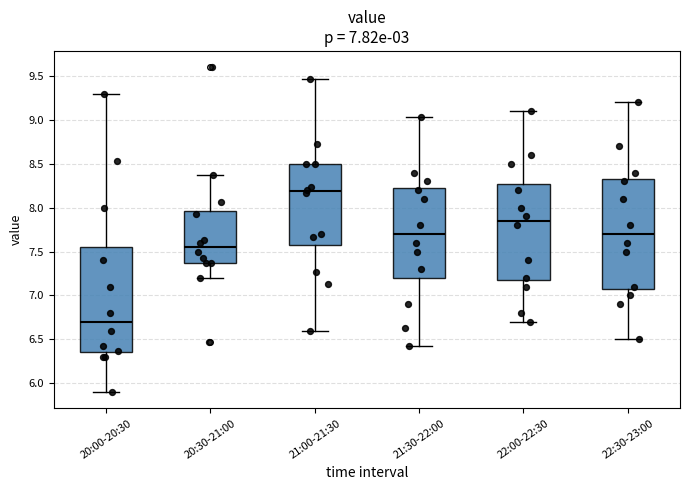

Which box's median line is the lowest?

20:00-20:30